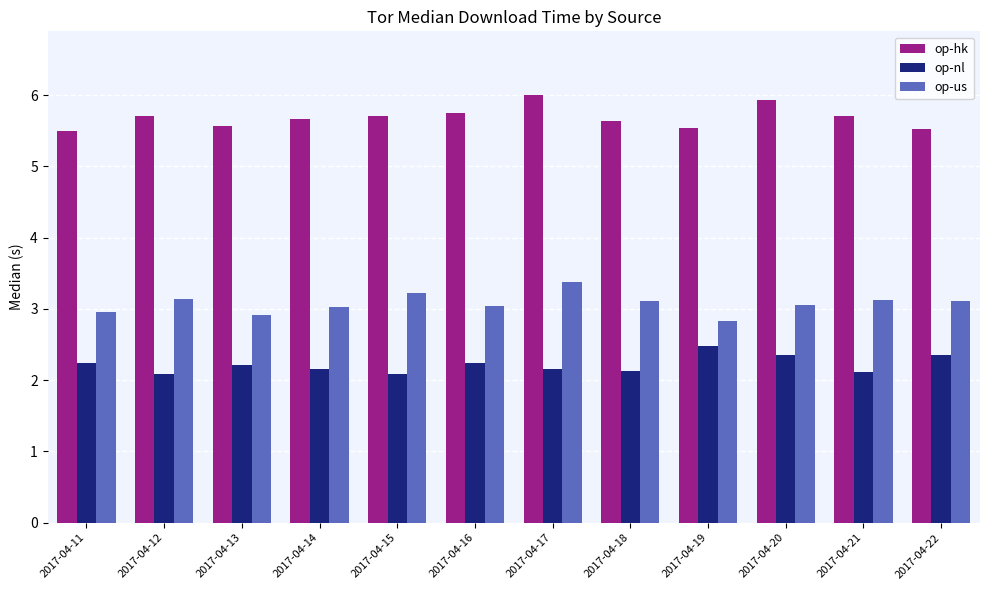

The value of op-us at 2017-04-14 is 3.0. True or false?

True